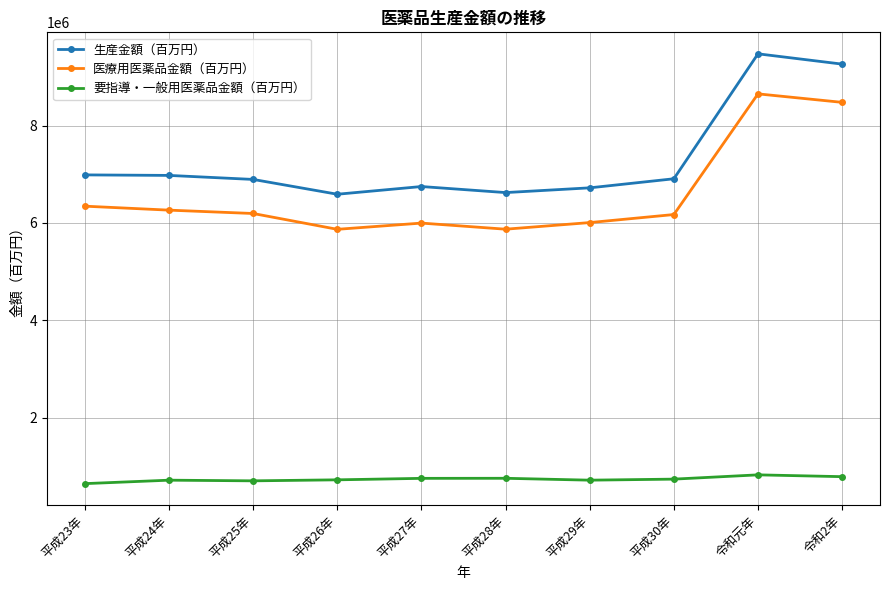

What is the difference between the highest and lowest values at 平成23年?

6344512